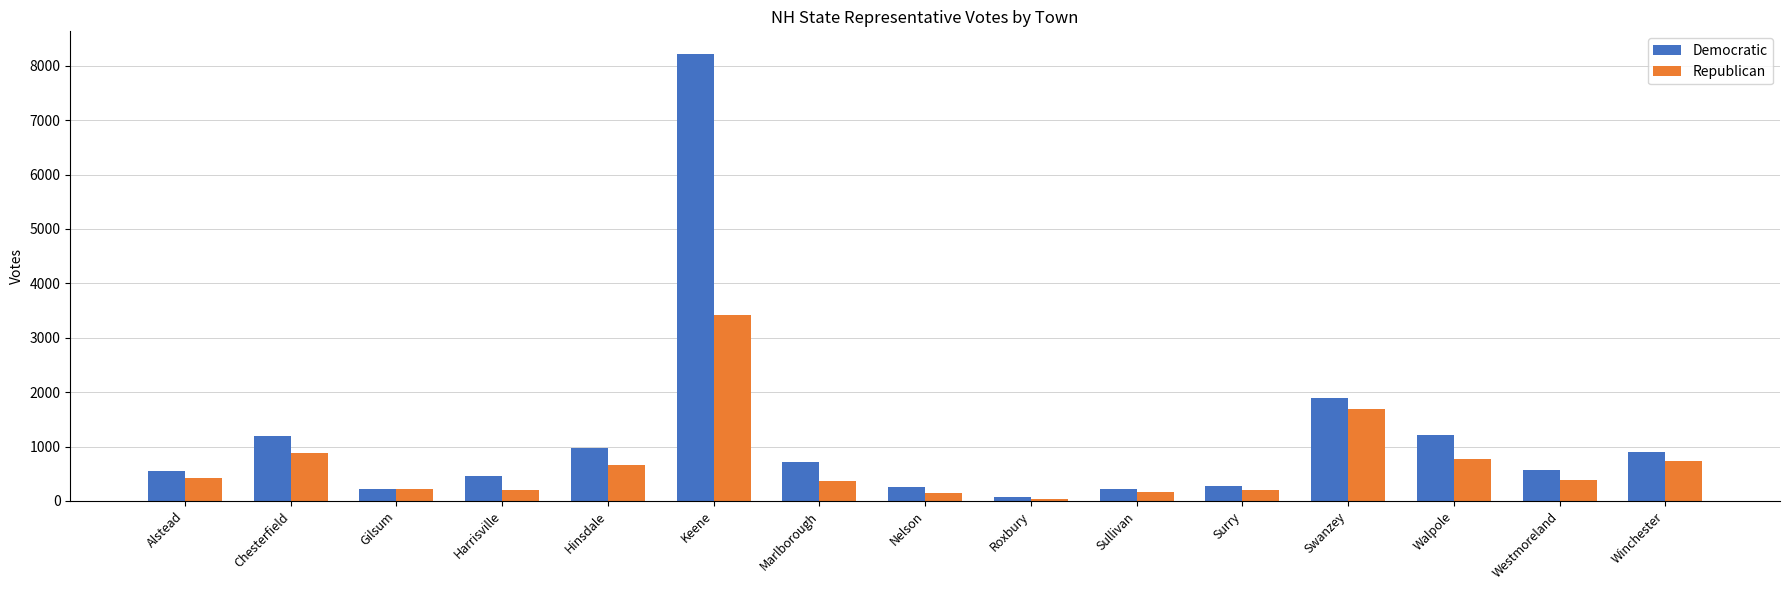

What is the sum of the Republican values at Winchester and Nelson?

888